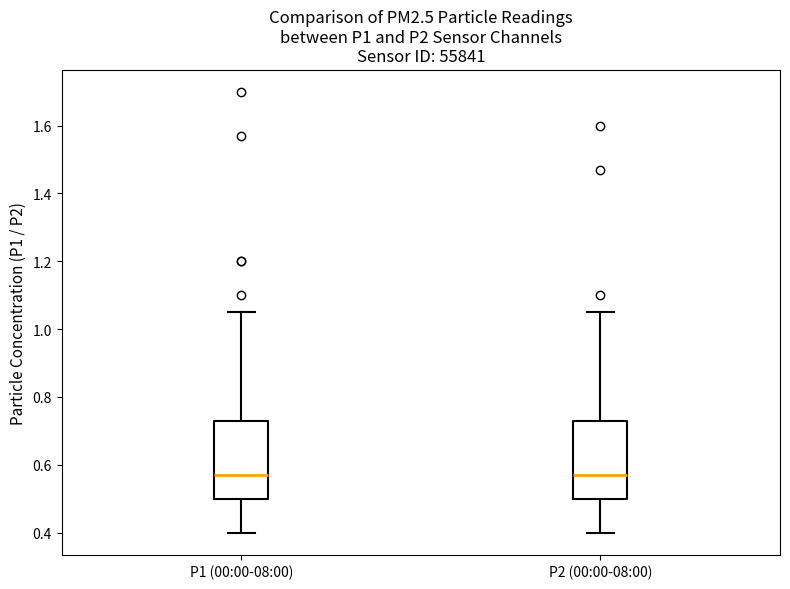

Where does the median line of the box for P1 (00:00-08:00) sit on the y-axis? The values are not printed on the chart, so give them approximately, as read against the axis.

0.58